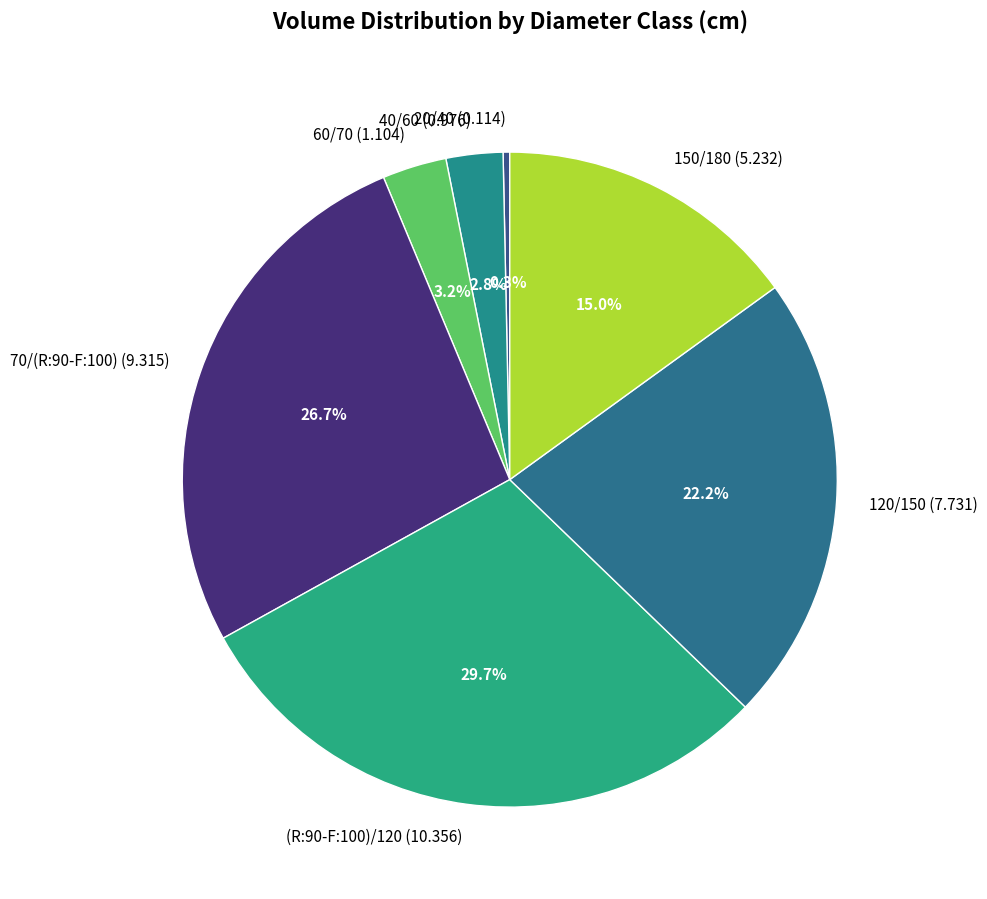

Count the number of slices in the pie.

7